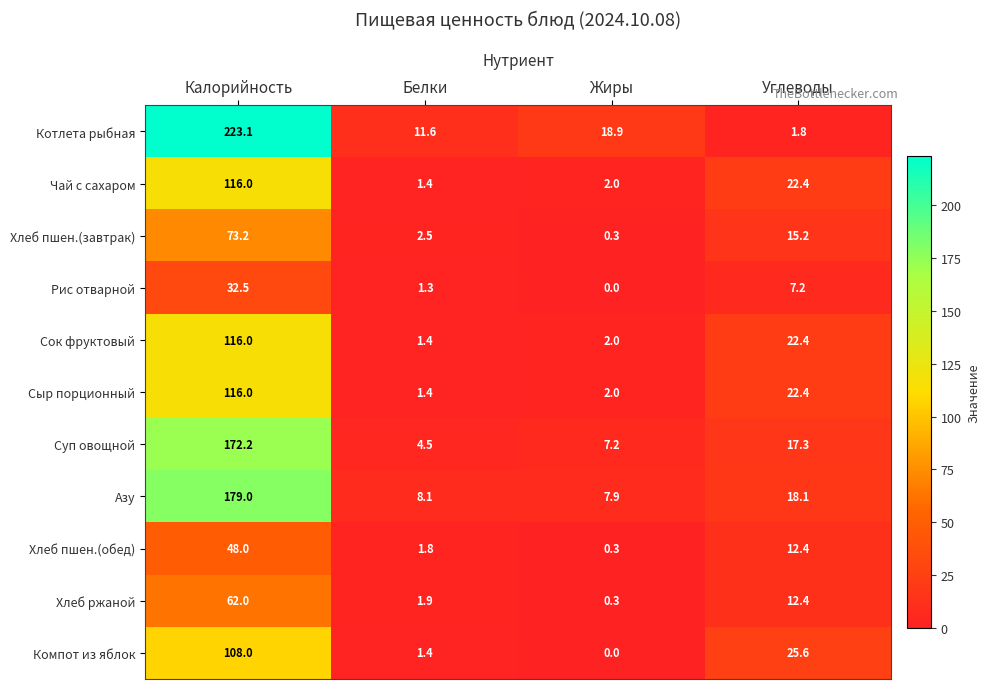

At which label does Суп овощной first exceed 17?

Калорийность